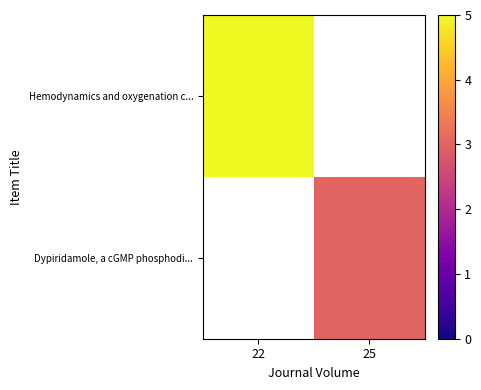

List the labels in order of Dypiridamole, a cGMP phosphodi... value, smallest first.

22, 25